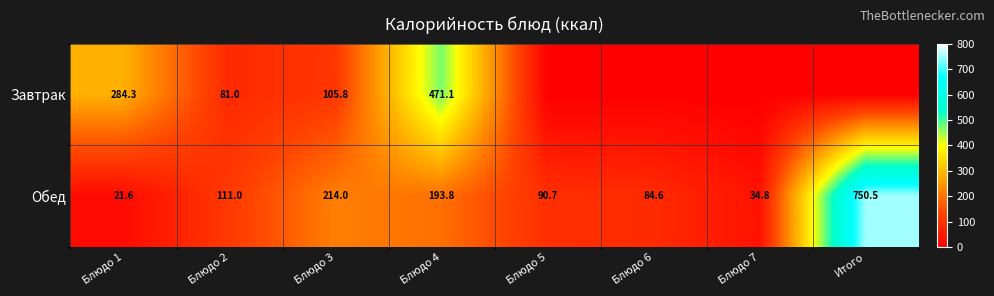

What is the difference between the highest and lowest values at Блюдо 3?

108.2